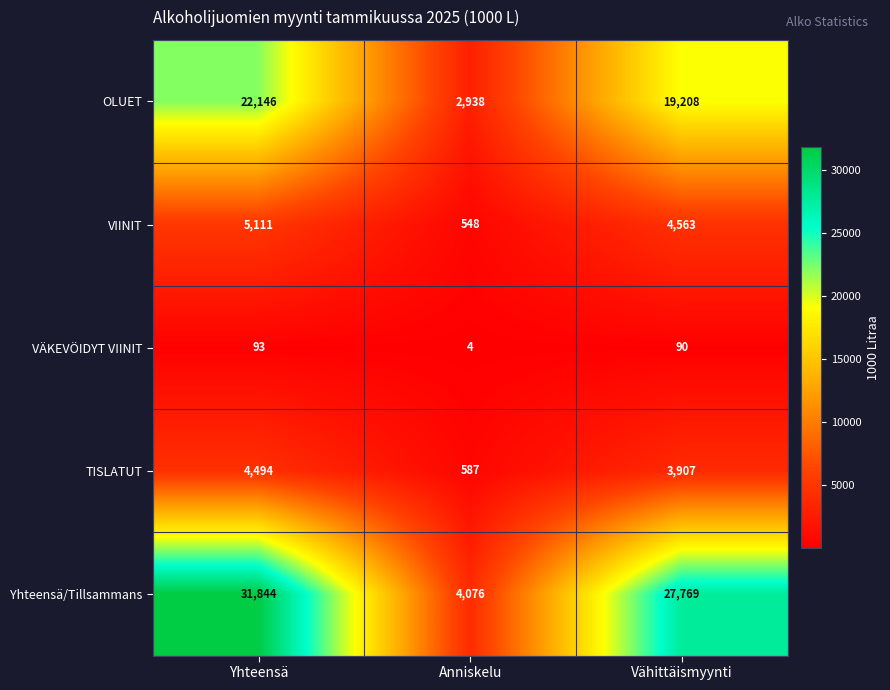

What is the approximate value of VIINIT at Anniskelu, to the nearest 100?

500